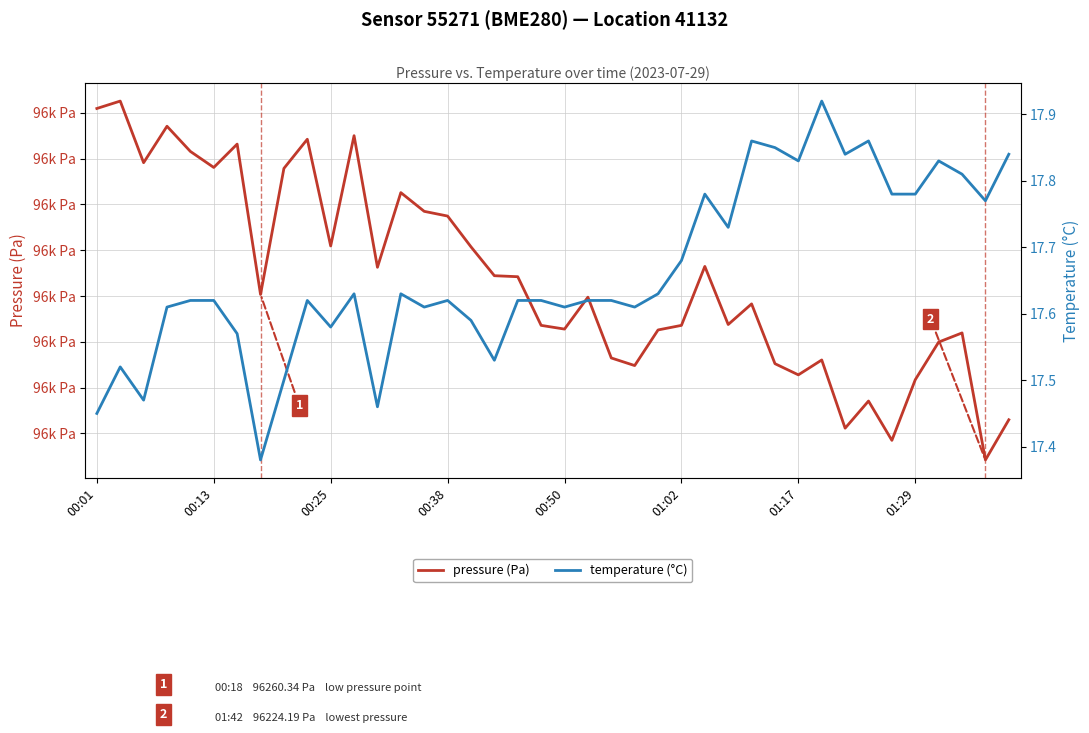

What is the maximum value for pressure (Pa)?

96302.6